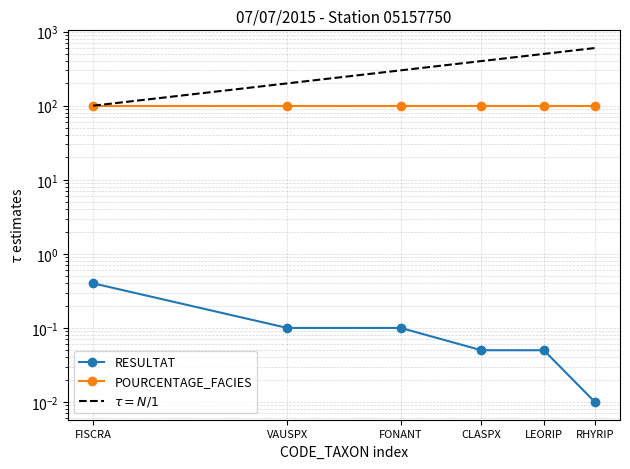

Rank the categories by value from lowest to highest.

RHYRIP, CLASPX, LEORIP, VAUSPX, FONANT, FISCRA